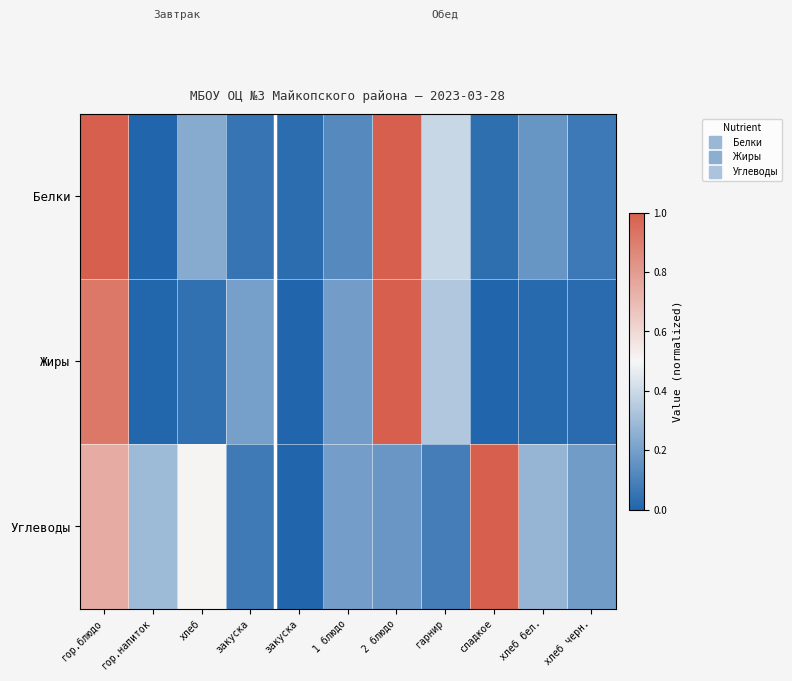

Which series has the largest total across all categories?

Углеводы